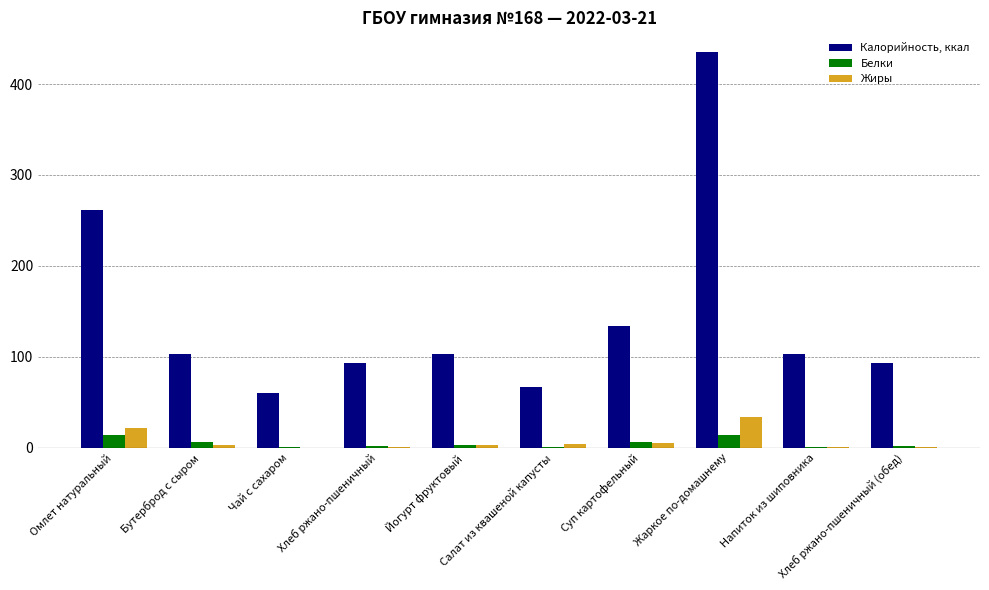

What is the maximum value for Жиры?

33.7